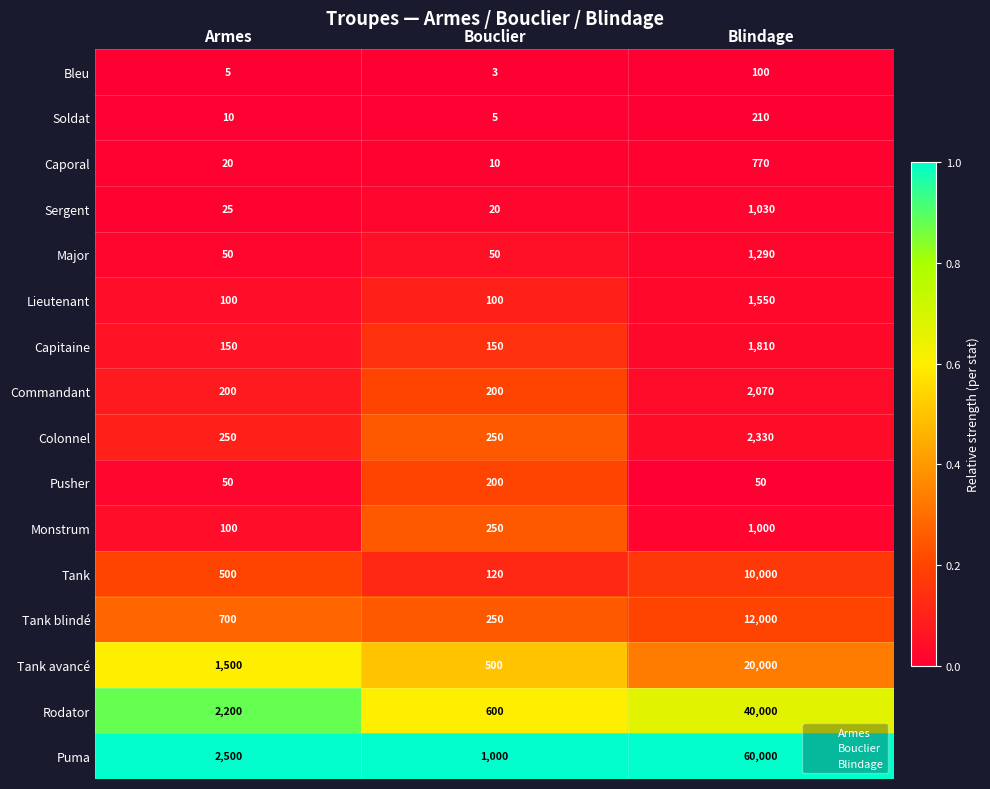

How many categories are shown in the chart?

3